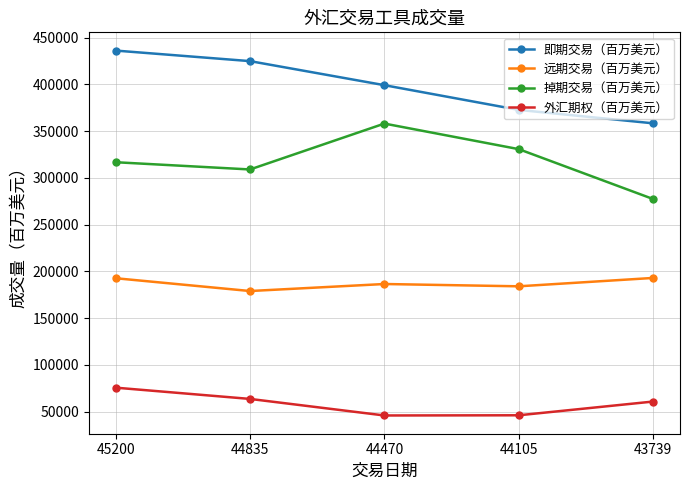

The 远期交易（百万美元） series shows 192945 at 43739. True or false?

True